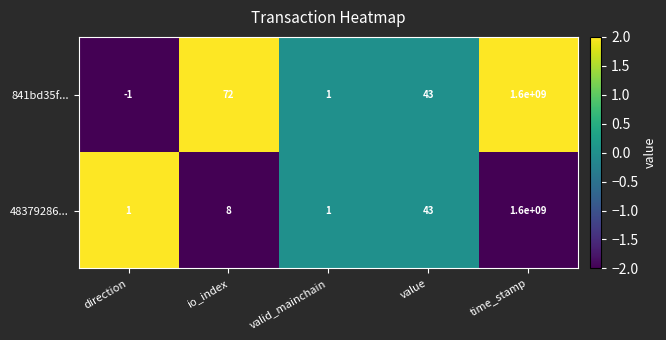

Between direction and valid_mainchain, which series saw the biggest shift?

841bd35f...